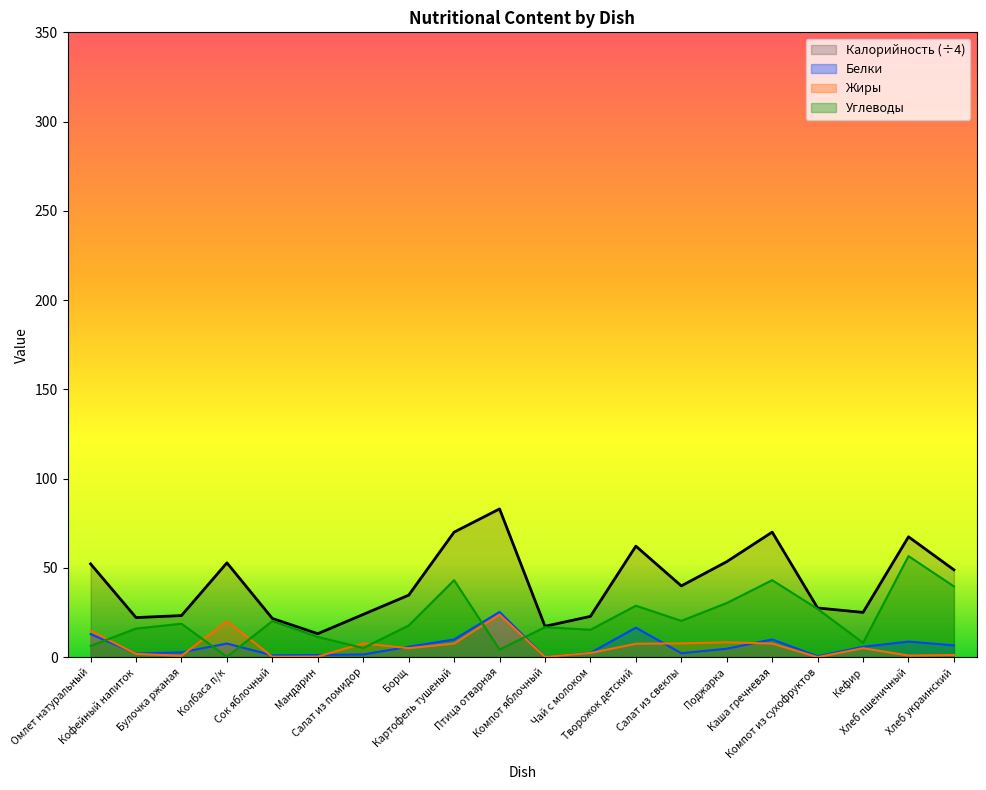

Reading right to left, what are all the values shown in this chart?

Калорийность: 48.9	67.4	25.1	27.5	70.0	53.5	39.9	62.2	22.8	17.3	83.0	70.0	34.7	23.9	13.1	21.6	52.8	23.3	22.1	52.2
Белки: 6.6	8.7	5.8	0.5	9.9	4.7	2.2	16.5	2.4	0.1	25.3	9.9	5.8	1.5	1.2	1.0	7.6	2.7	2.0	12.9
Жиры: 1.2	0.9	5.0	0.0	7.6	8.3	7.7	7.5	2.3	0.1	23.8	7.6	5.0	7.7	0.3	0.2	20.1	0.8	1.8	14.7
Углеводы: 39.6	56.6	8.0	27.0	43.1	30.3	20.3	28.8	15.3	16.8	4.2	43.1	17.7	5.1	11.3	20.2	0.2	18.7	16.0	6.3